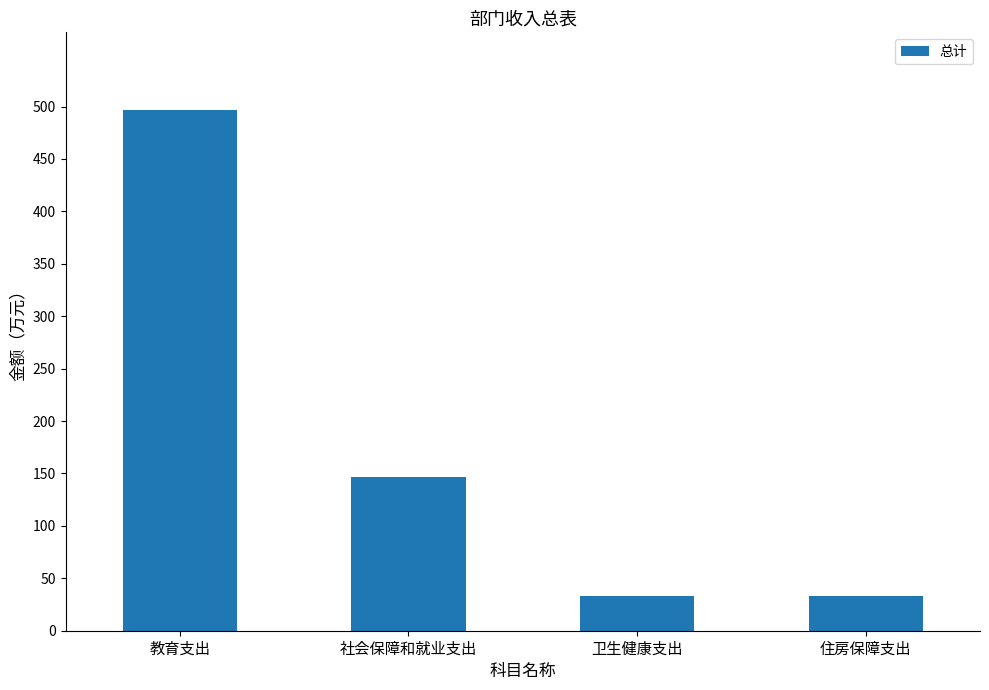

Between 教育支出 and 卫生健康支出, which is larger?

教育支出